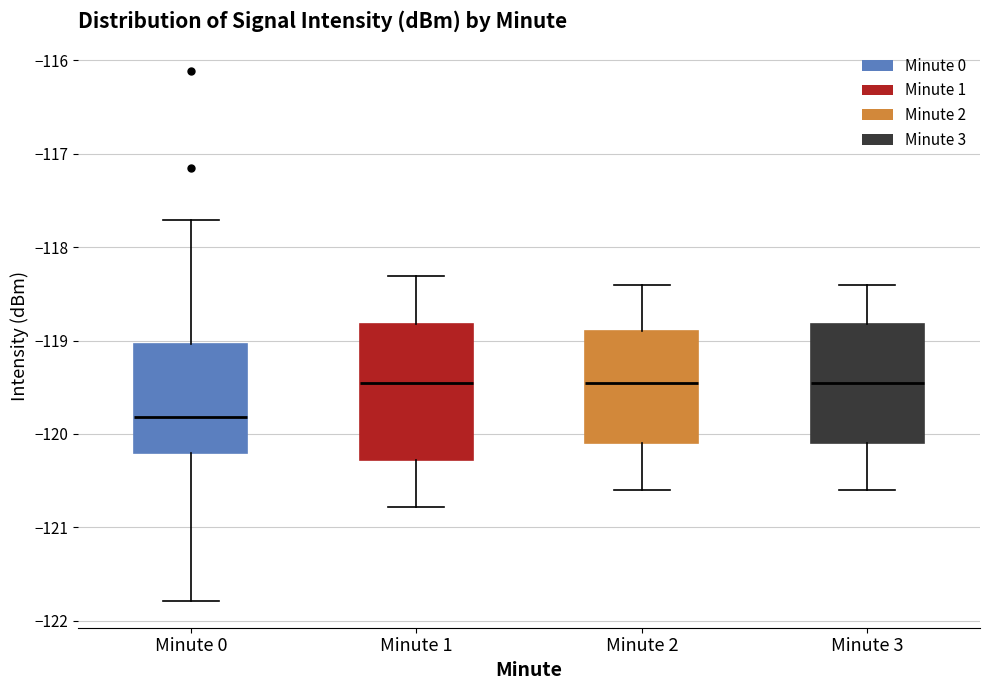

Which box's median line is the lowest?

Minute 0